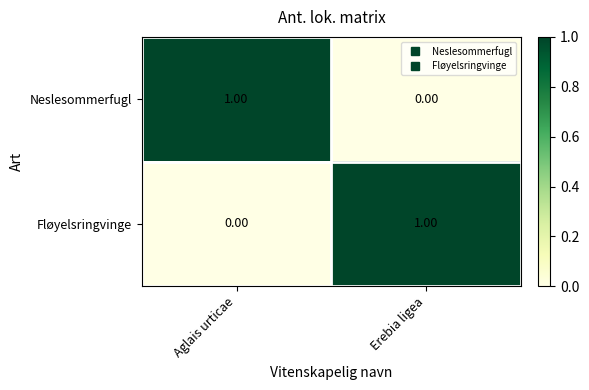

At which label does Fløyelsringvinge reach its minimum?

Aglais urticae